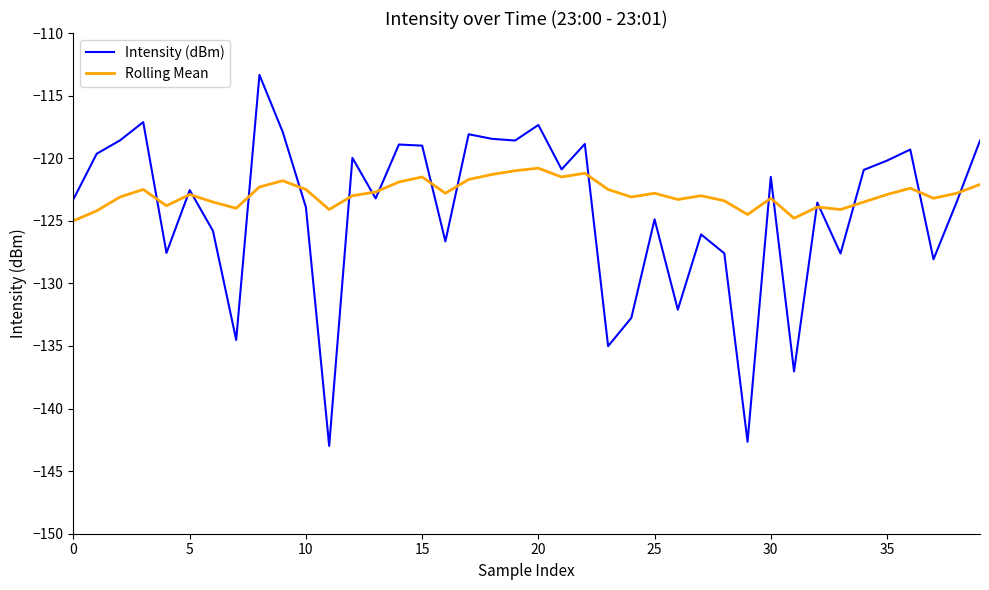

What is the lowest value of the Intensity (dBm) series?

-143.0